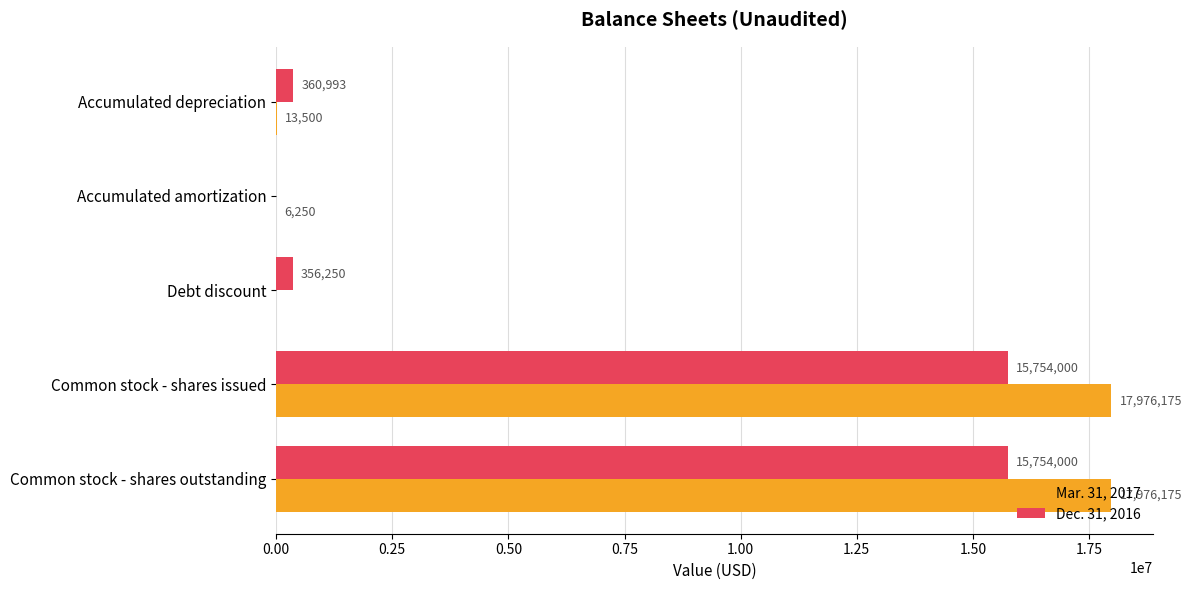

Which series has the largest total across all categories?

Mar. 31, 2017